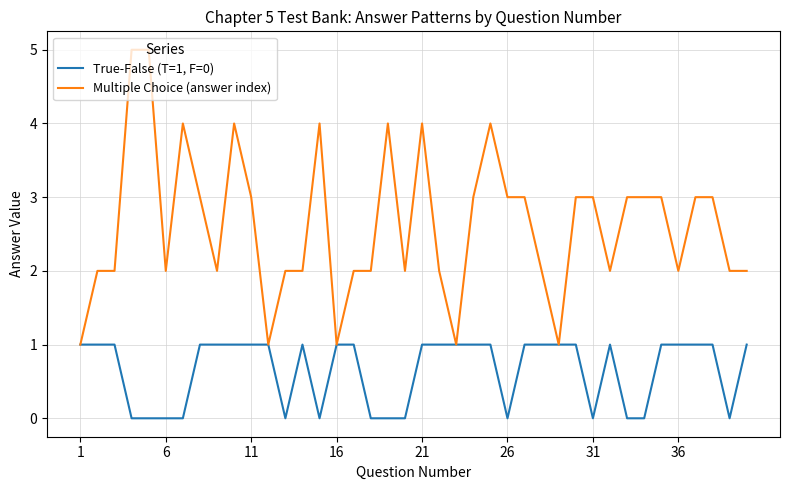

Reading left to right, transcribe all the data shown in this chart.

True-False (T=1, F=0): 1	1	1	0	0	0	0	1	1	1	1	1	0	1	0	1	1	0	0	0	1	1	1	1	1	0	1	1	1	1	0	1	0	0	1	1	1	1	0	1
Multiple Choice (answer index): 1	2	2	5	5	2	4	3	2	4	3	1	2	2	4	1	2	2	4	2	4	2	1	3	4	3	3	2	1	3	3	2	3	3	3	2	3	3	2	2